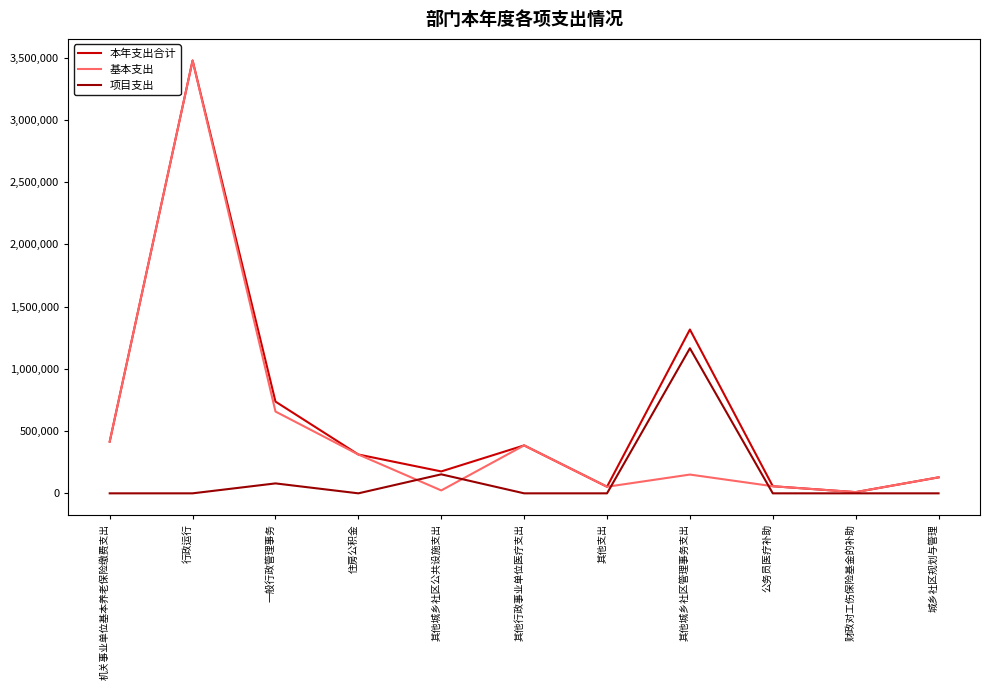

What is the total value across all series at 城乡社区规划与管理?

256775.4